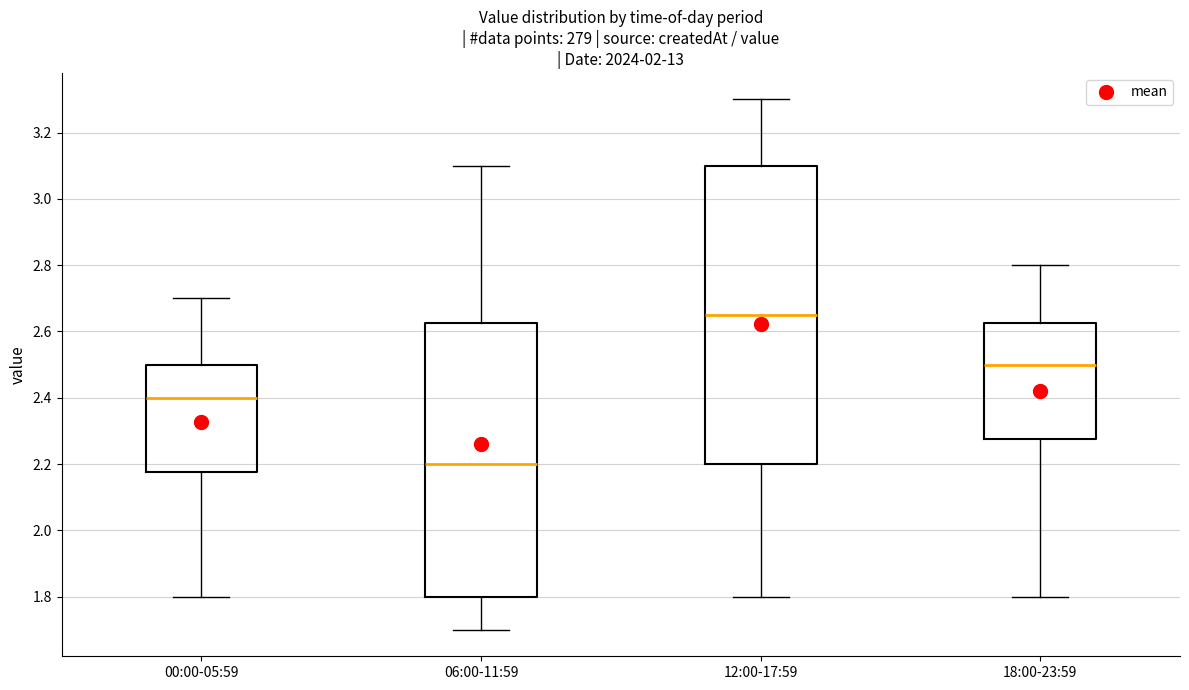

Which box has the lowest median line?

06:00-11:59